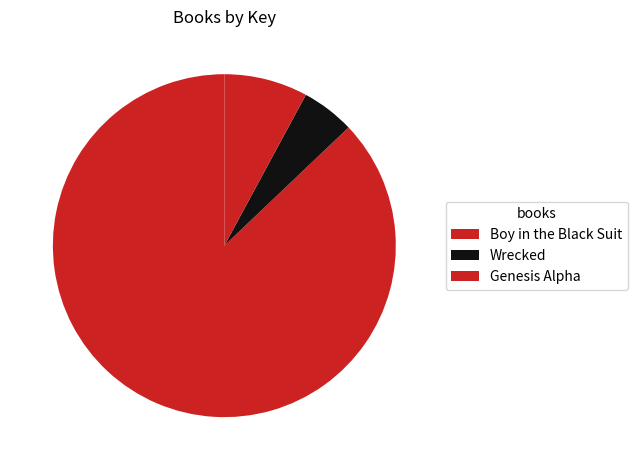

What is the smallest slice in the pie chart?

Wrecked